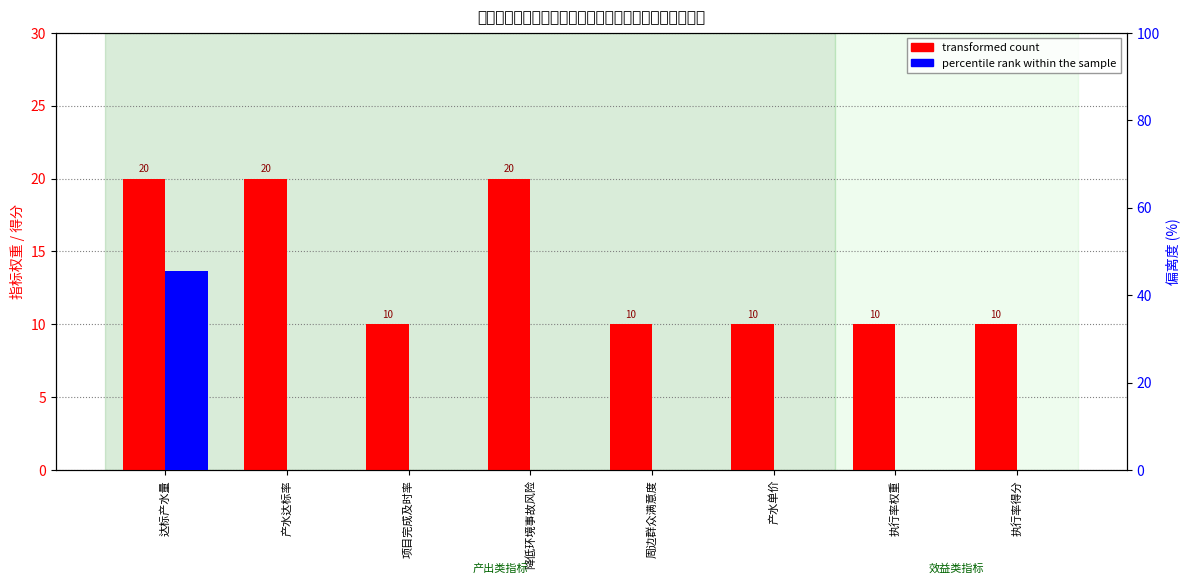

What are all the series names shown in the legend?

transformed count, percentile rank within the sample